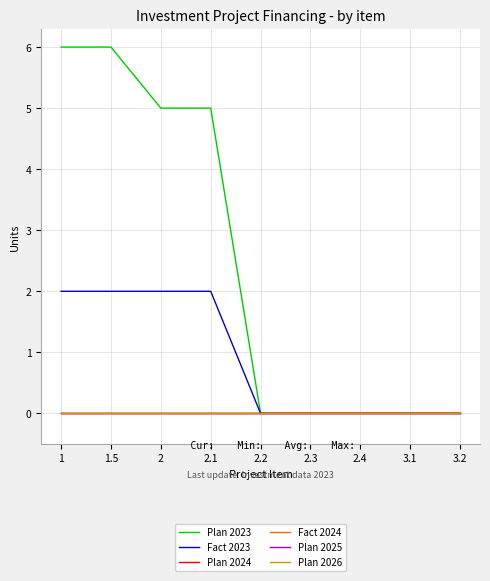

Is this an area chart (filled region under the line)?

No